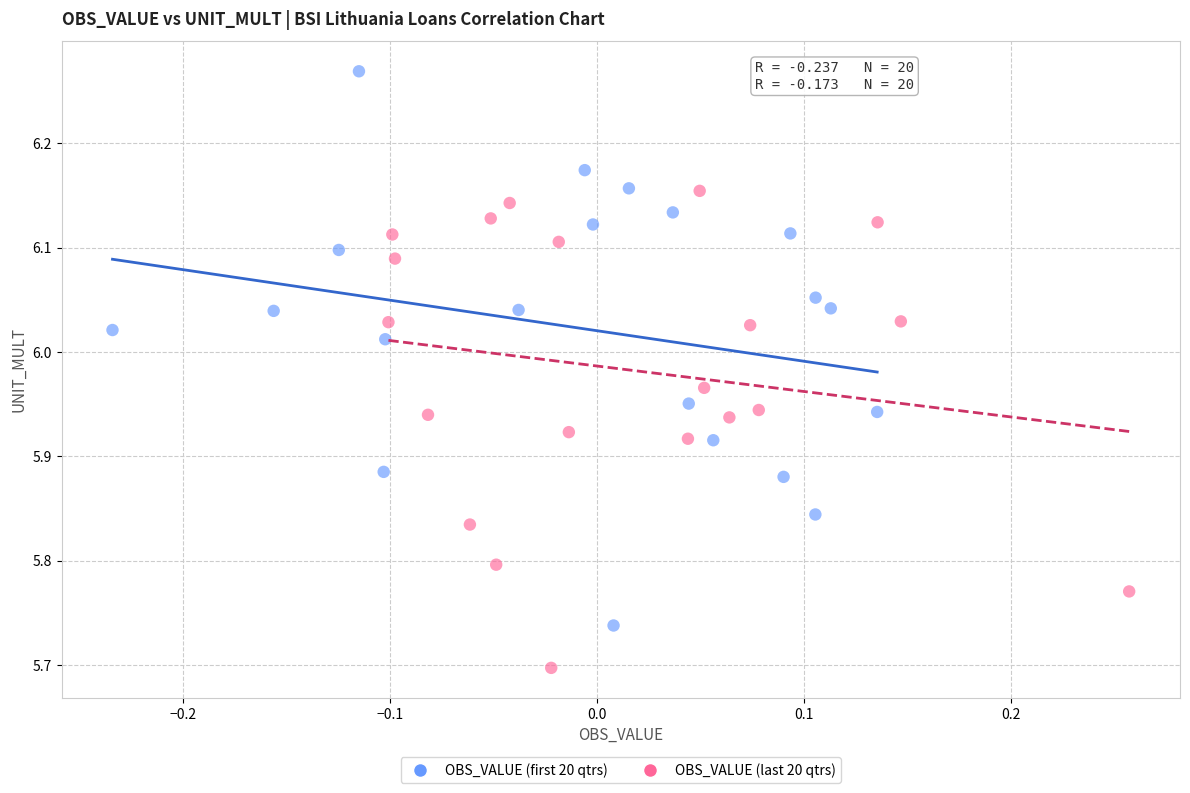

Which series contains the highest Y value?

OBS_VALUE (first 20 qtrs)